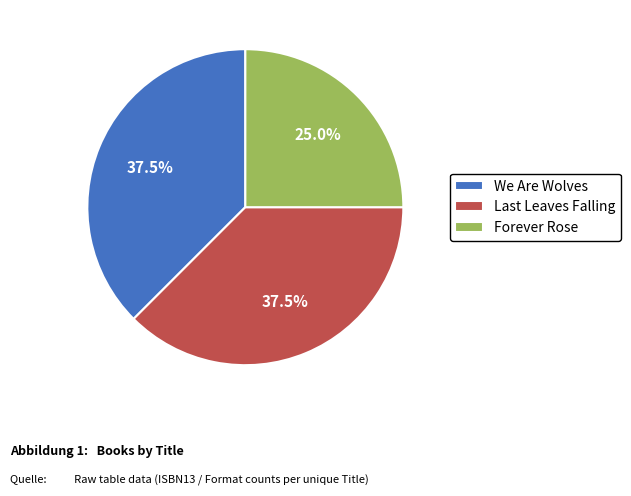

Which slice is the smallest?

Forever Rose